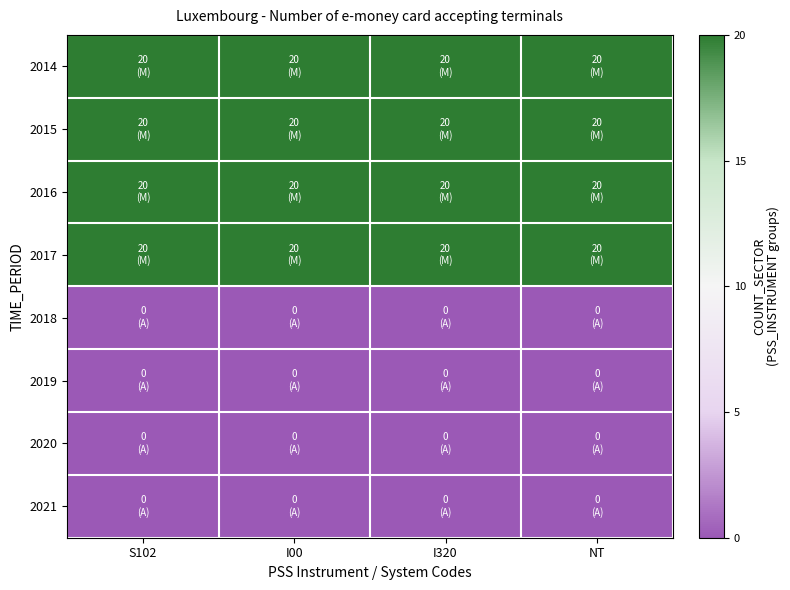

At which category is the sum across all series the highest?

S102